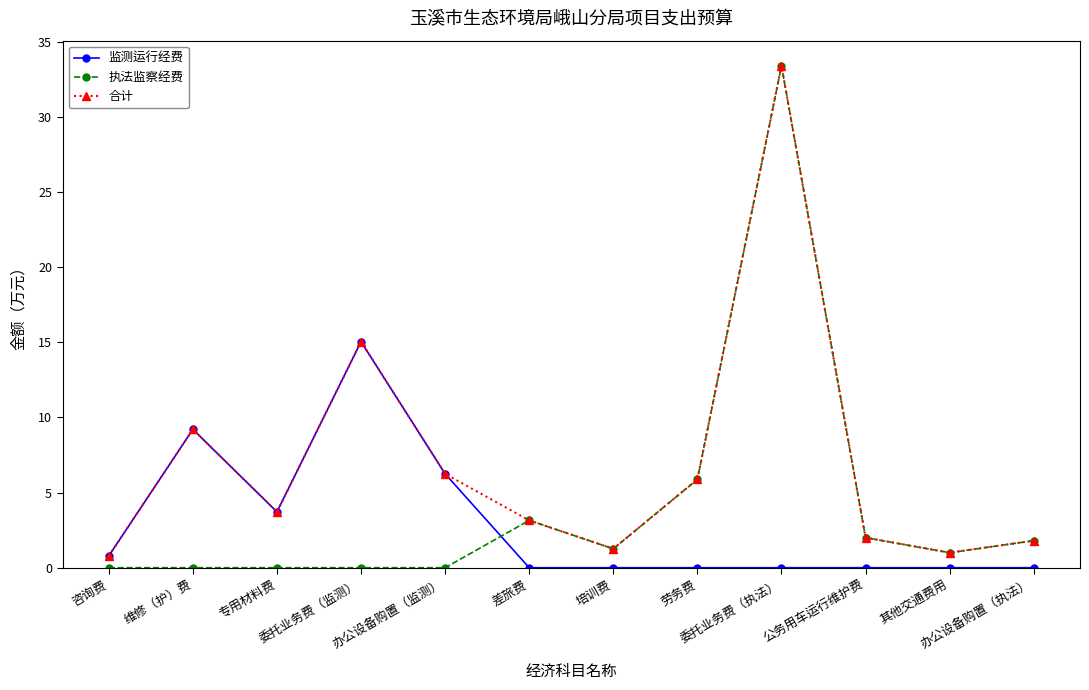

What is the difference between the maximum and second lowest values in the 合计 series?

32.4